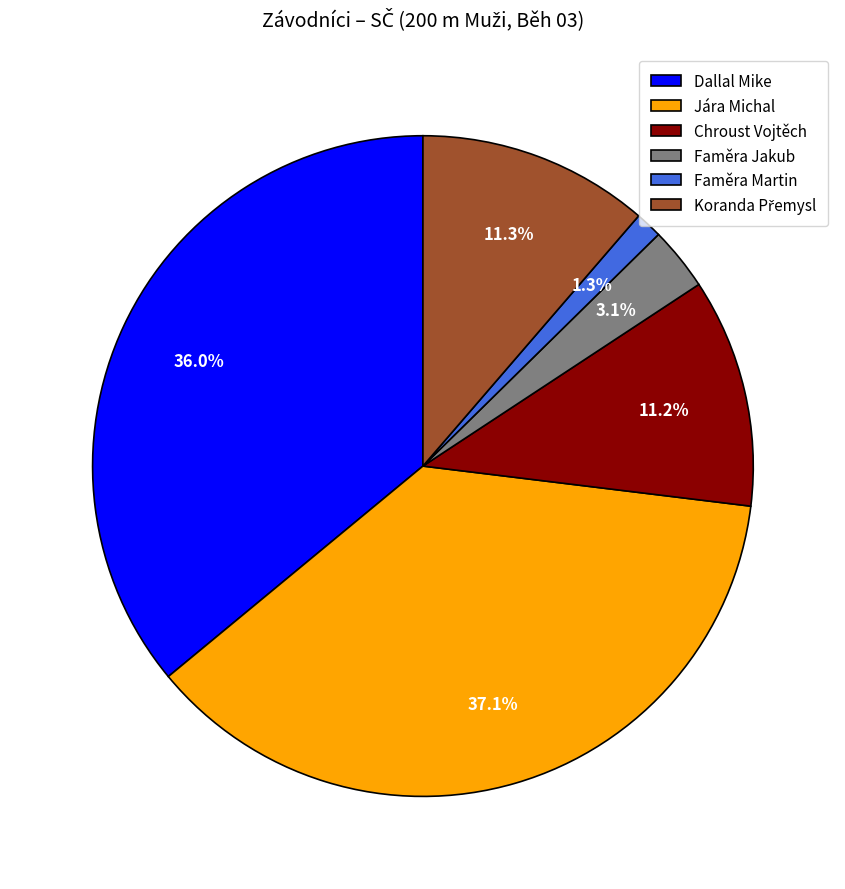

To the nearest percent, what is the combined percentage of Faměra Martin and Jára Michal?

38%